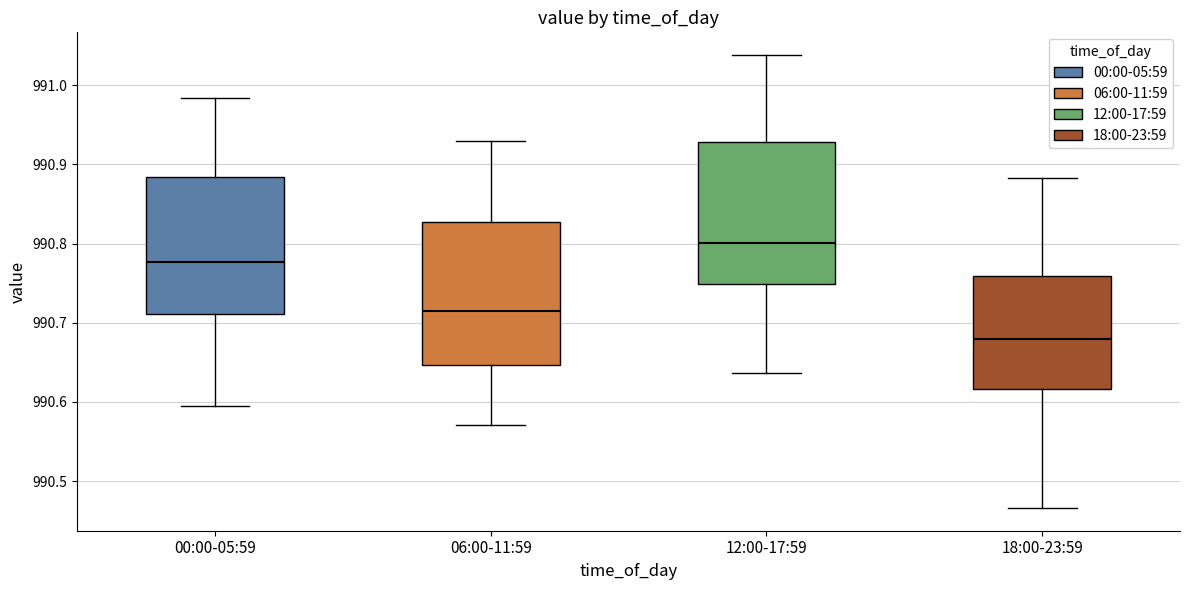

Where does the lower whisker of the box for 18:00-23:59 end on the y-axis? The values are not printed on the chart, so give them approximately, as read against the axis.

990.47